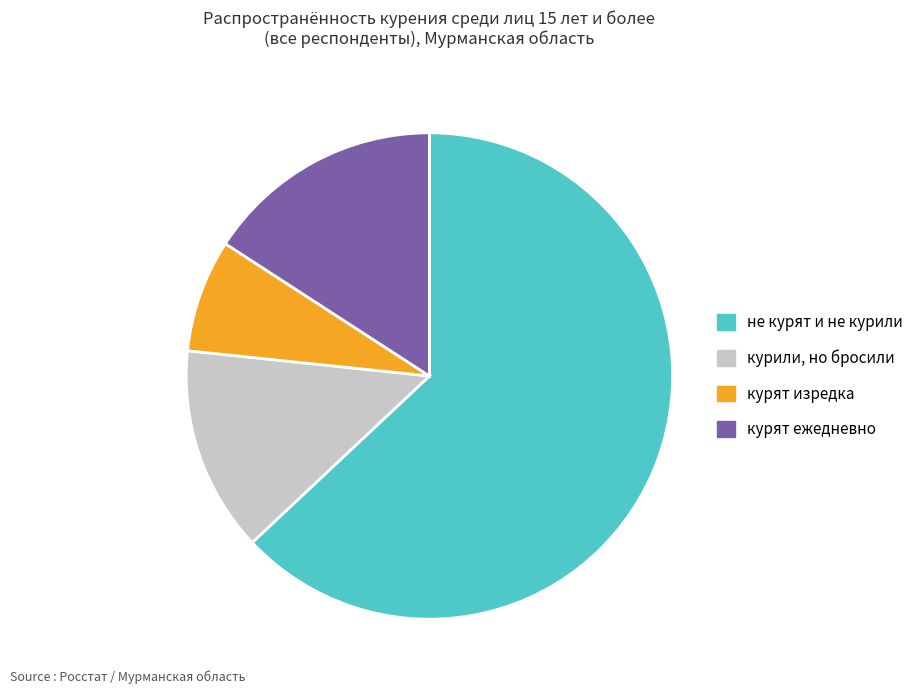

Do курят ежедневно and не курят и не курили together represent more than half of the pie?

Yes